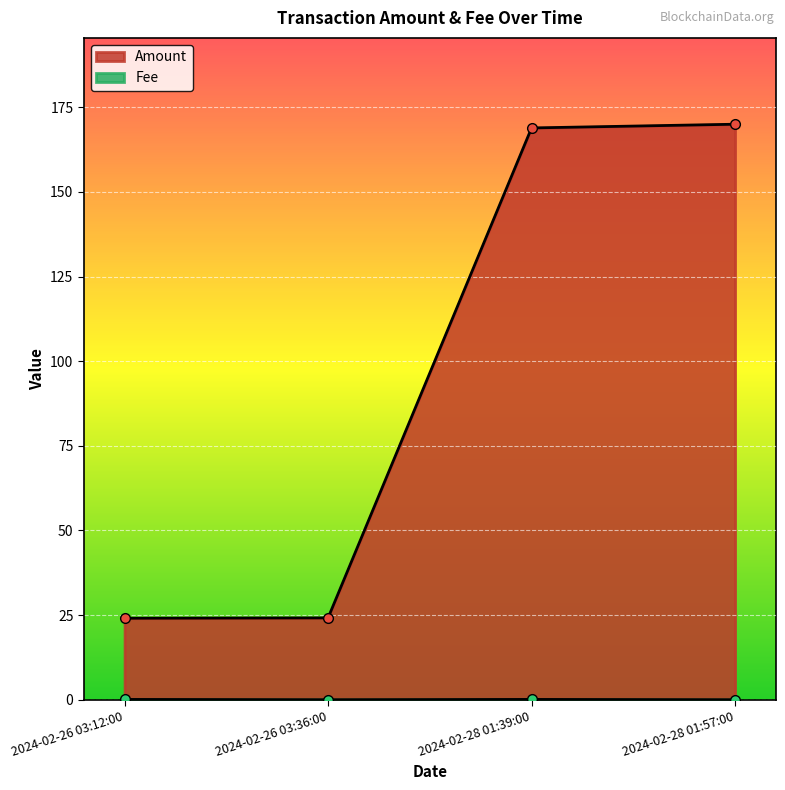

Rank the categories by Fee value from lowest to highest.

2024-02-26 03:36:00, 2024-02-28 01:57:00, 2024-02-26 03:12:00, 2024-02-28 01:39:00